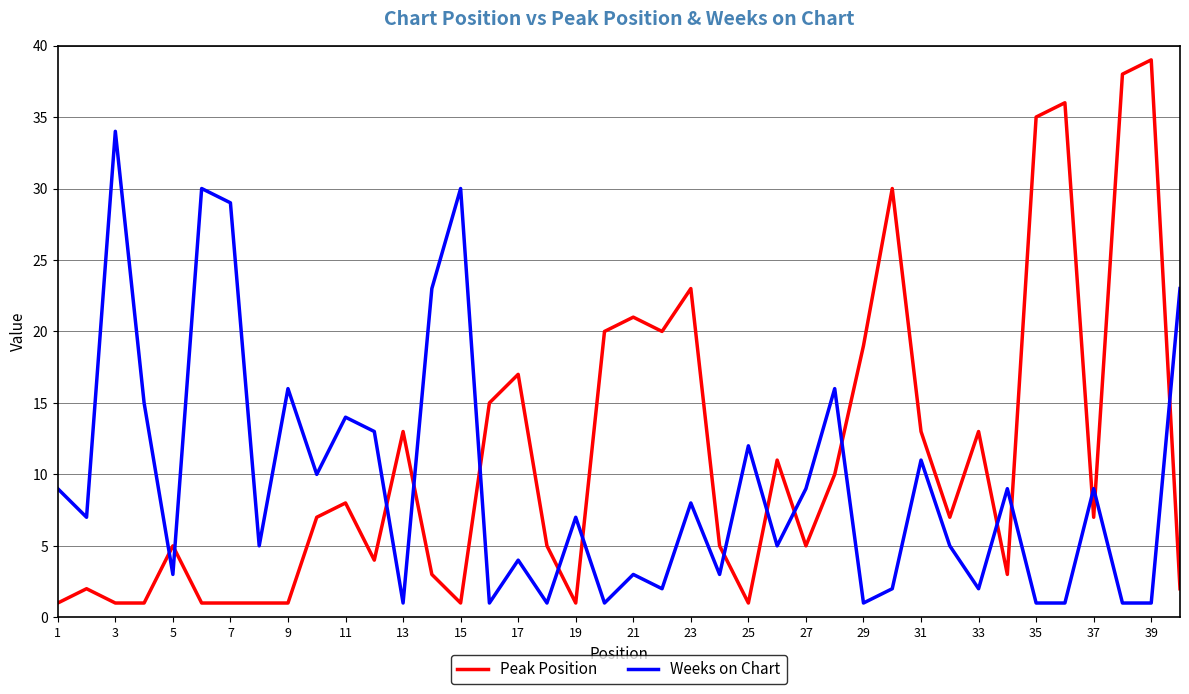

What is the maximum value shown in the chart?

39